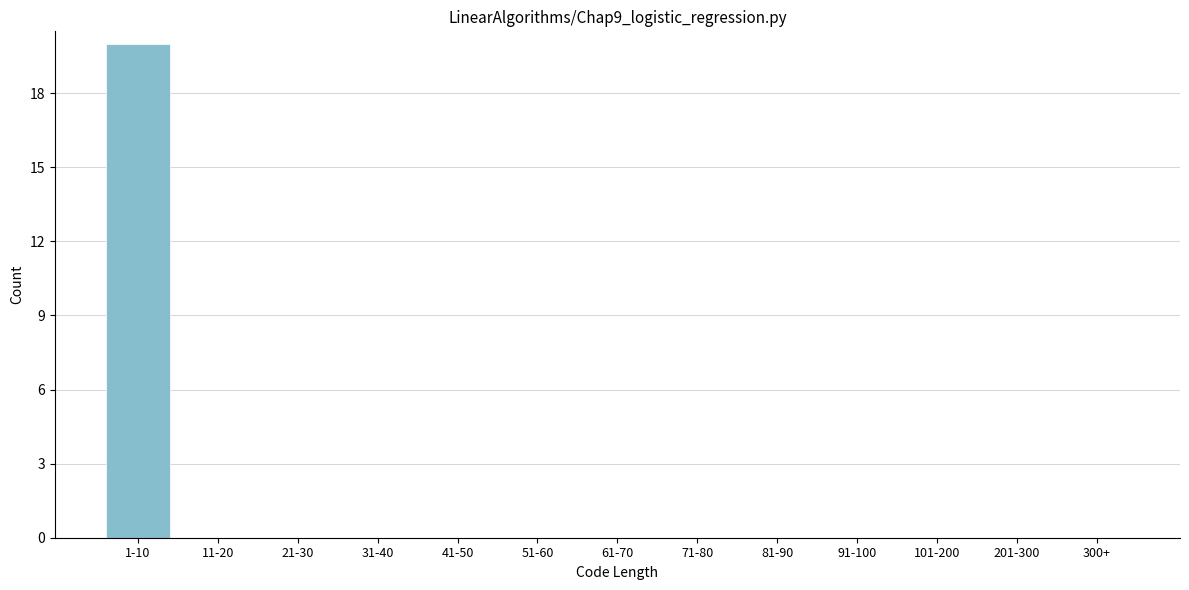

Reading right to left, what are all the values shown in this chart?

300+=0	201-300=0	101-200=0	91-100=0	81-90=0	71-80=0	61-70=0	51-60=0	41-50=0	31-40=0	21-30=0	11-20=0	1-10=20